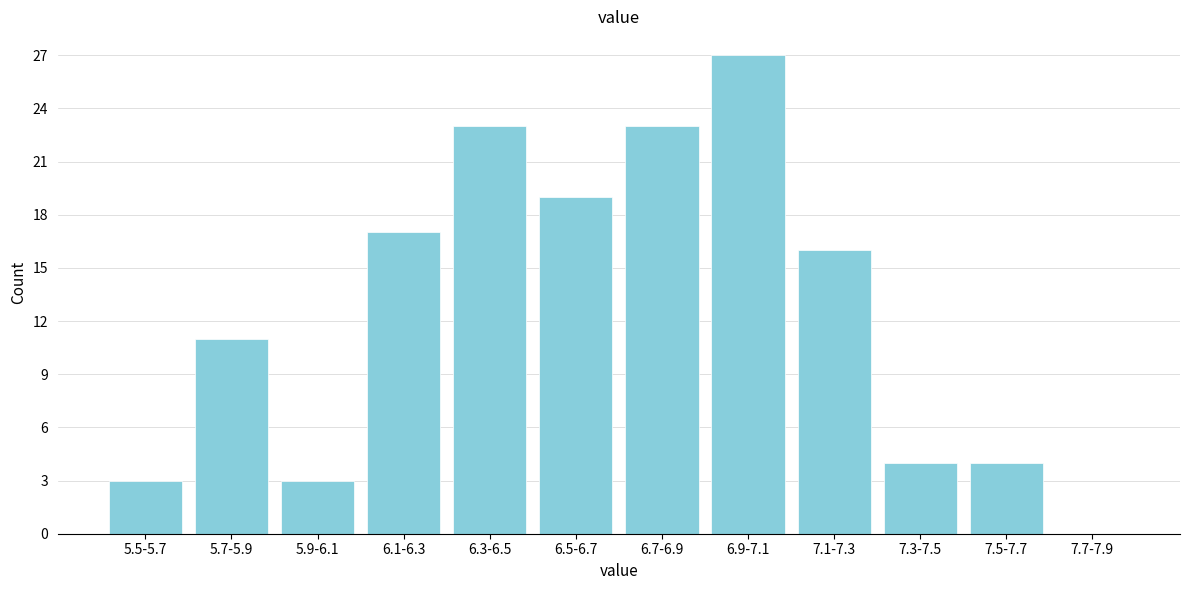

Reading right to left, what are all the values shown in this chart?

7.7-7.9=0	7.5-7.7=4	7.3-7.5=4	7.1-7.3=16	6.9-7.1=27	6.7-6.9=23	6.5-6.7=19	6.3-6.5=23	6.1-6.3=17	5.9-6.1=3	5.7-5.9=11	5.5-5.7=3